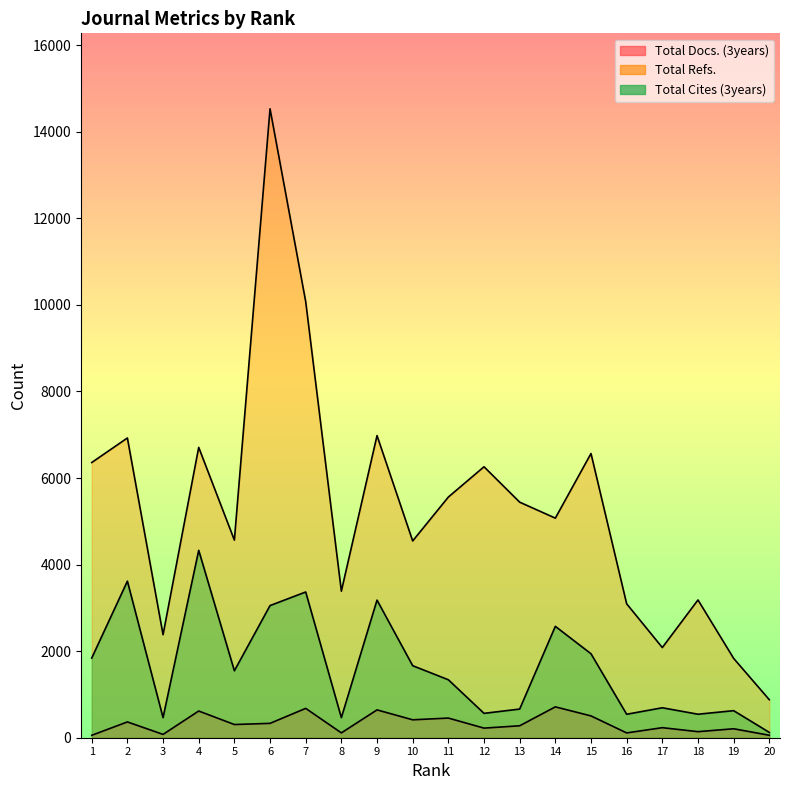

True or false: Total Refs. and Total Cites (3years) intersect in this chart.

False